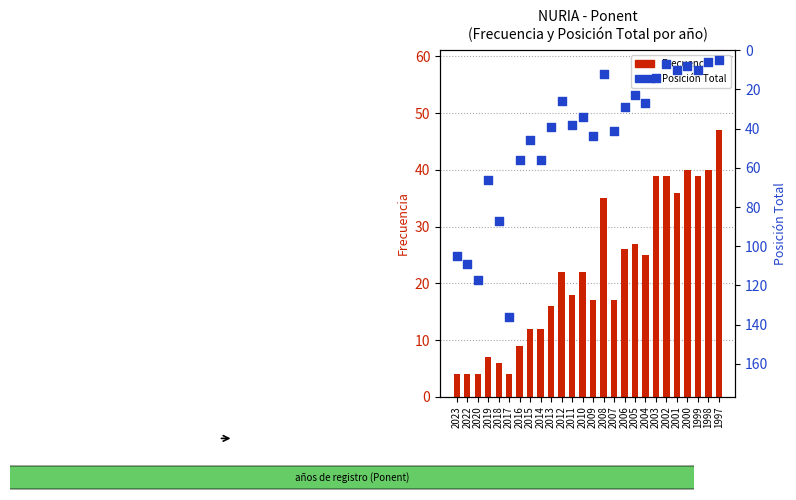

Which series has the largest Y range (max minus min)?

Posicion Total